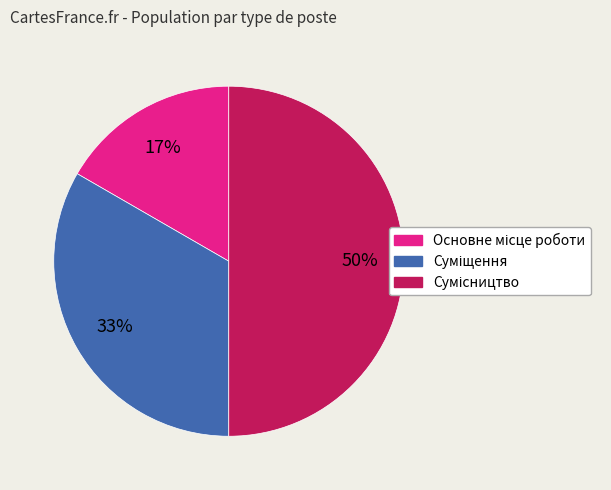

To the nearest percent, what is the average slice percentage?

33%